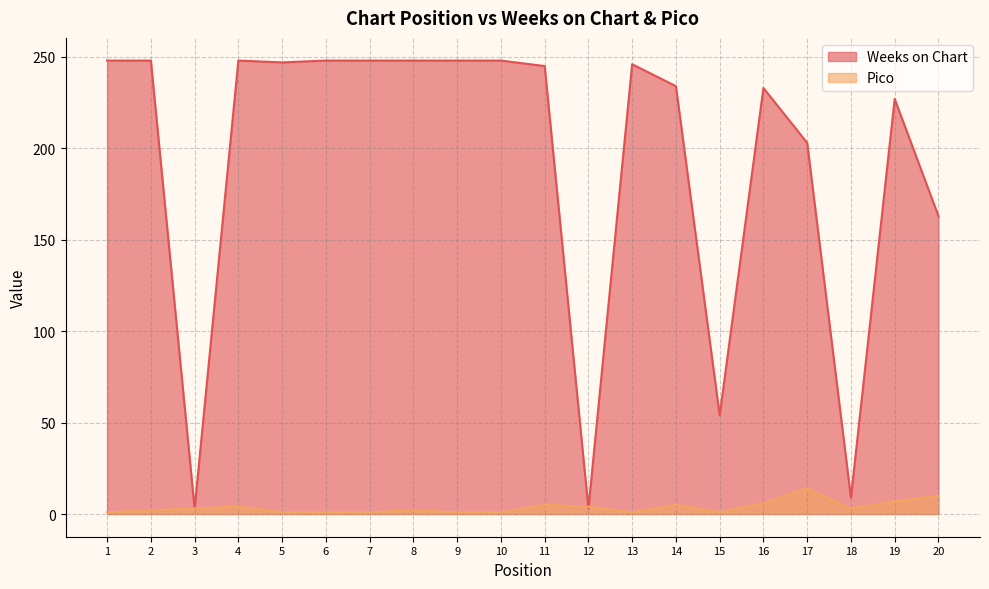

Between 7 and 12, which series saw the biggest shift?

Weeks on Chart